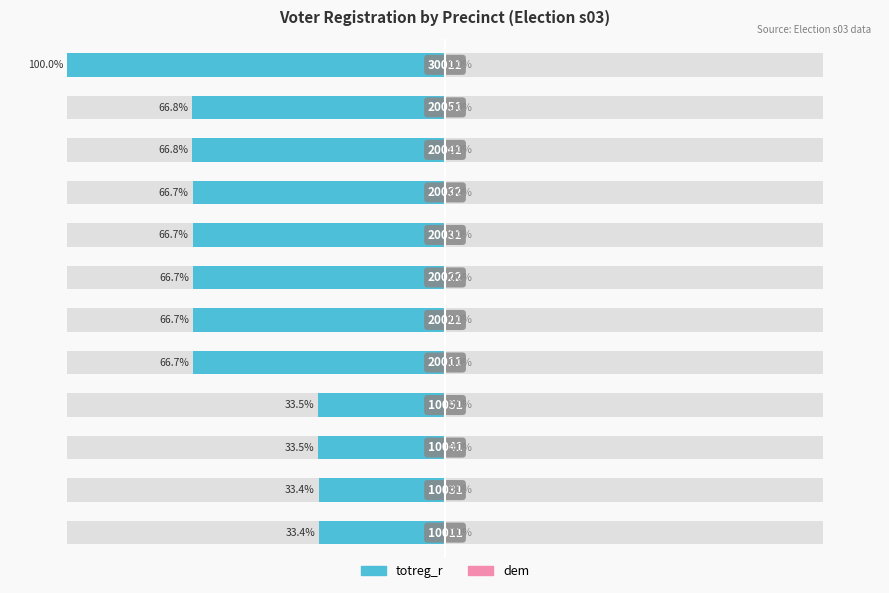

Rank the series at −50 from lowest to highest value.

totreg_r, dem